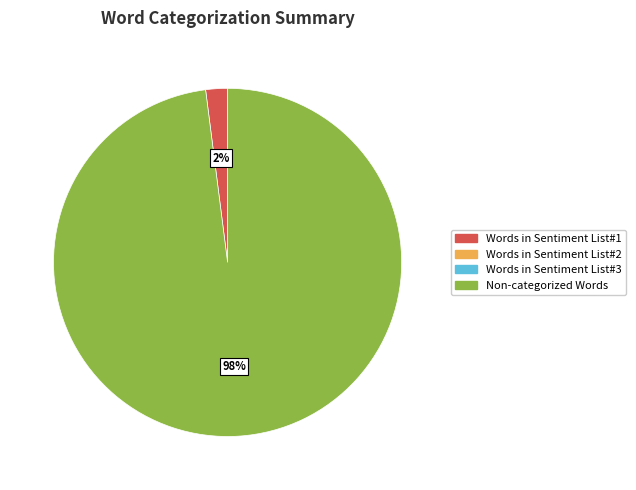

To the nearest percent, what is the average slice percentage?

50%